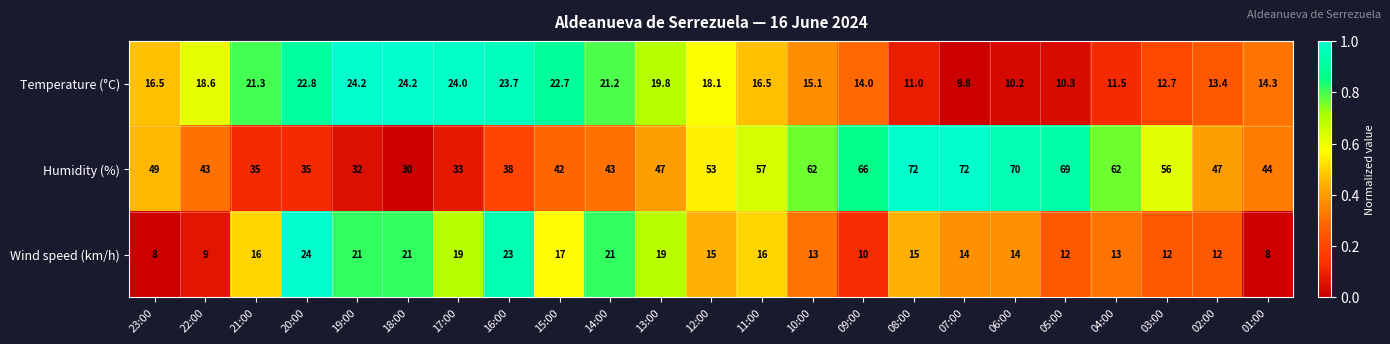

At which category is the sum across all series the highest?

08:00